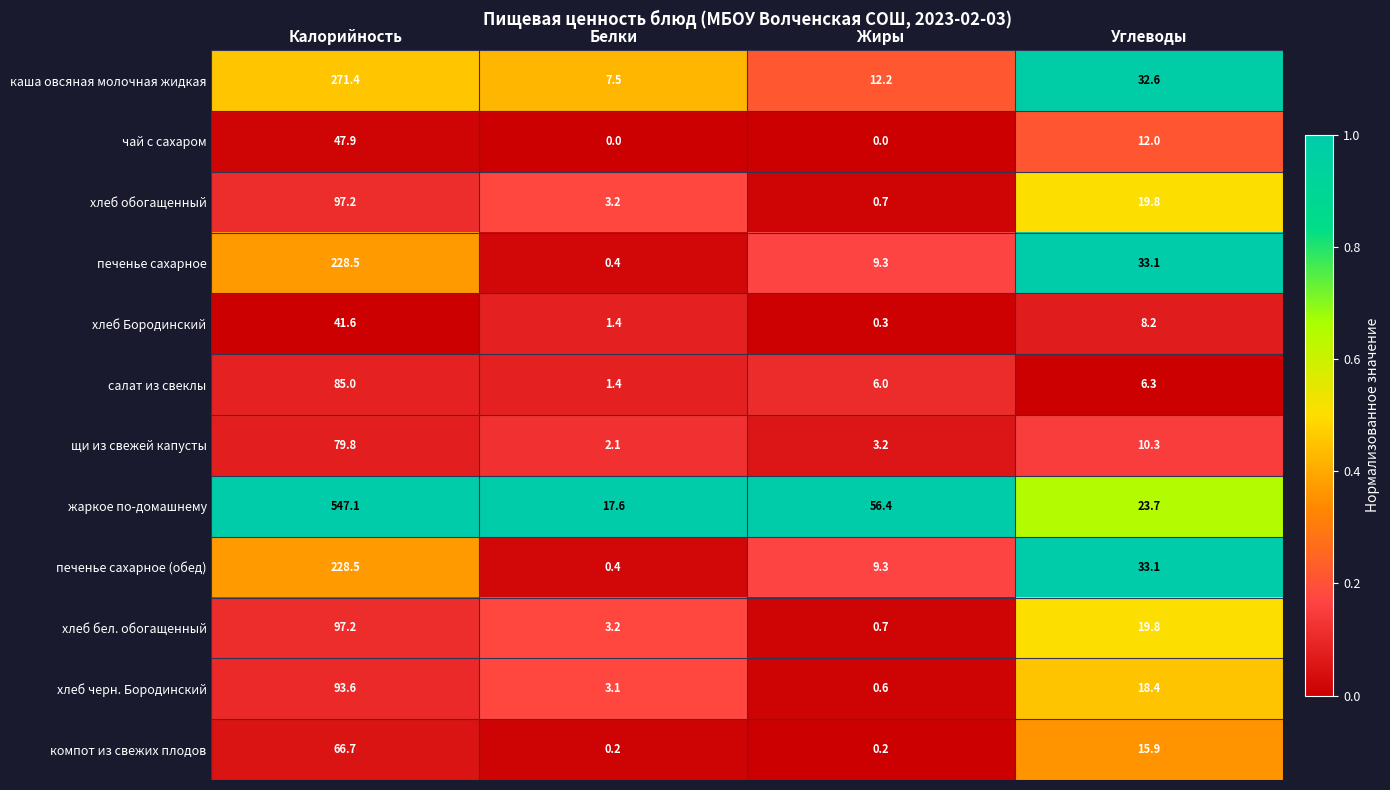

Which series has the widest spread of values?

жаркое по-домашнему